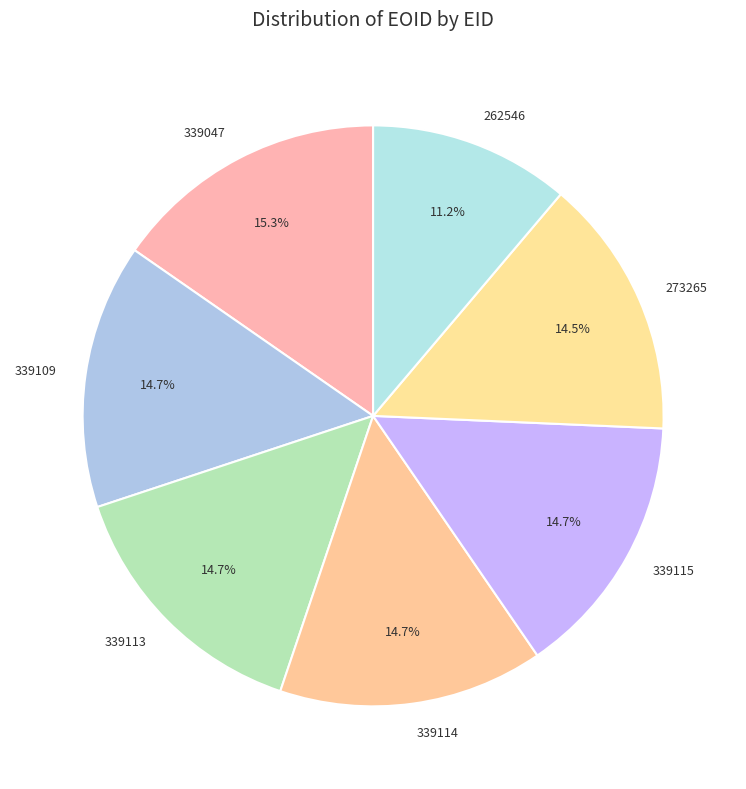

Which has a higher value, 339109 or 262546?

339109